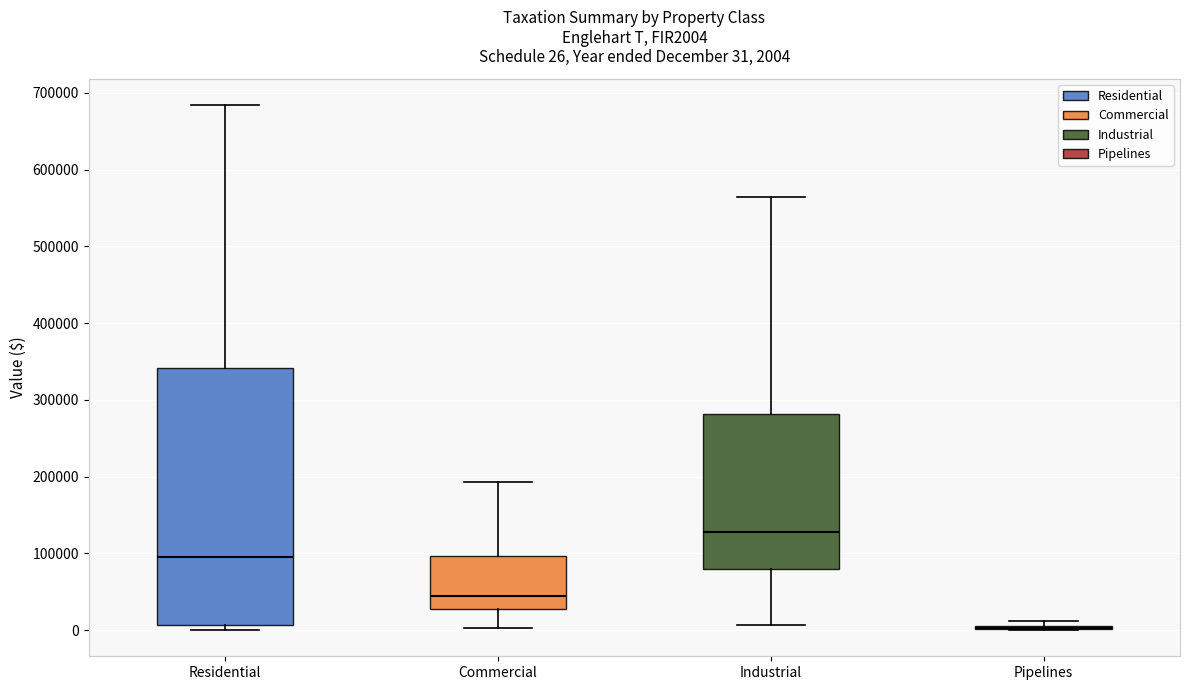

Comparing the boxes themselves (not the whiskers), which one is the tallest?

Residential